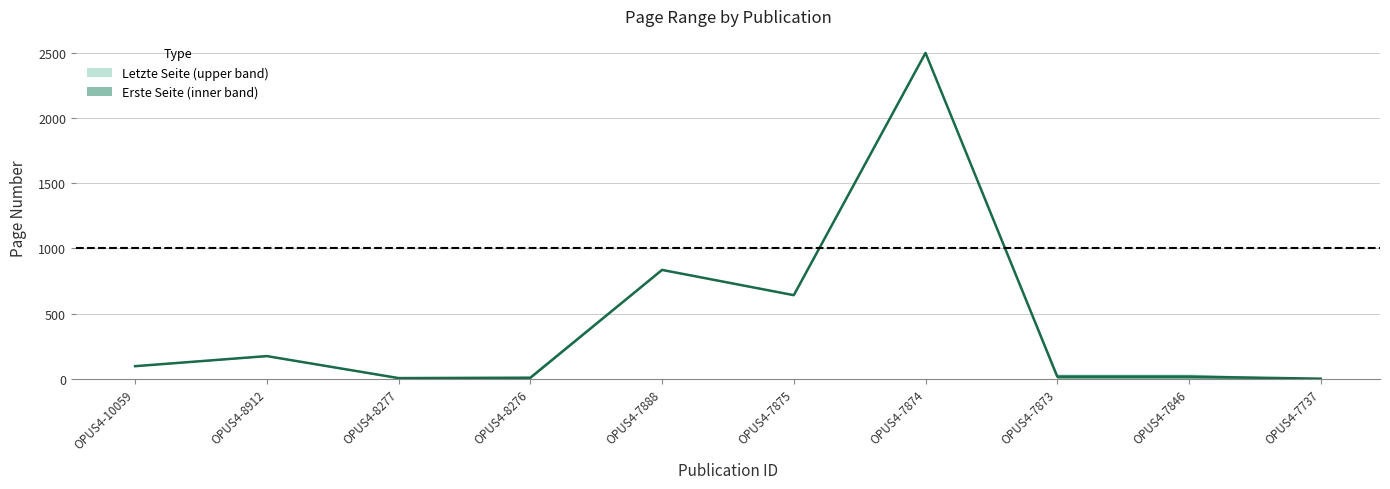

What is the difference between the maximum and minimum values?

2502.5